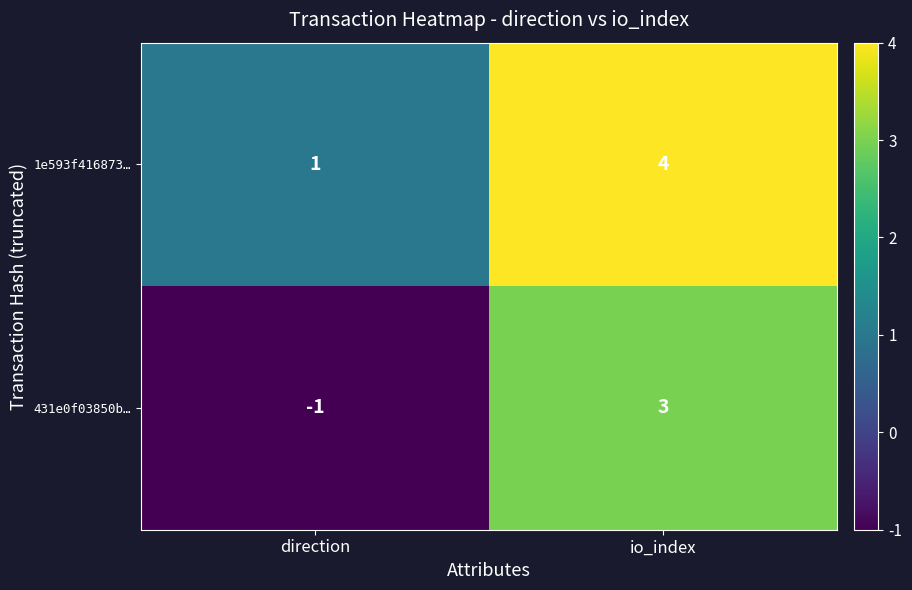

Where is 431e0f03850b… nearest to the value 1?

direction